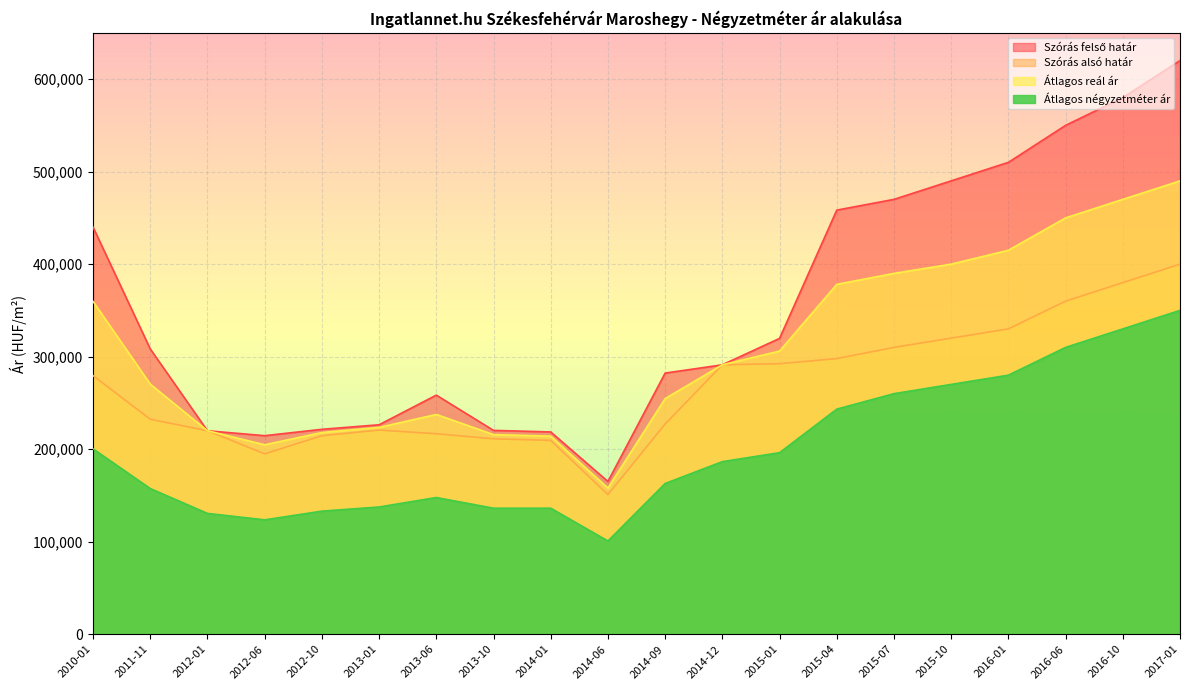

Rank the series by their average value, from lowest to highest.

Átlagos négyzetméter ár, Szórás alsó határ, Átlagos reál ár, Szórás felső határ